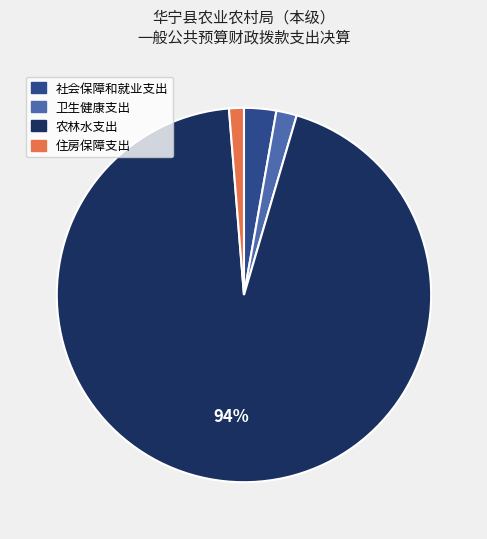

Is the sum of 卫生健康支出 and 住房保障支出 greater than half?

No